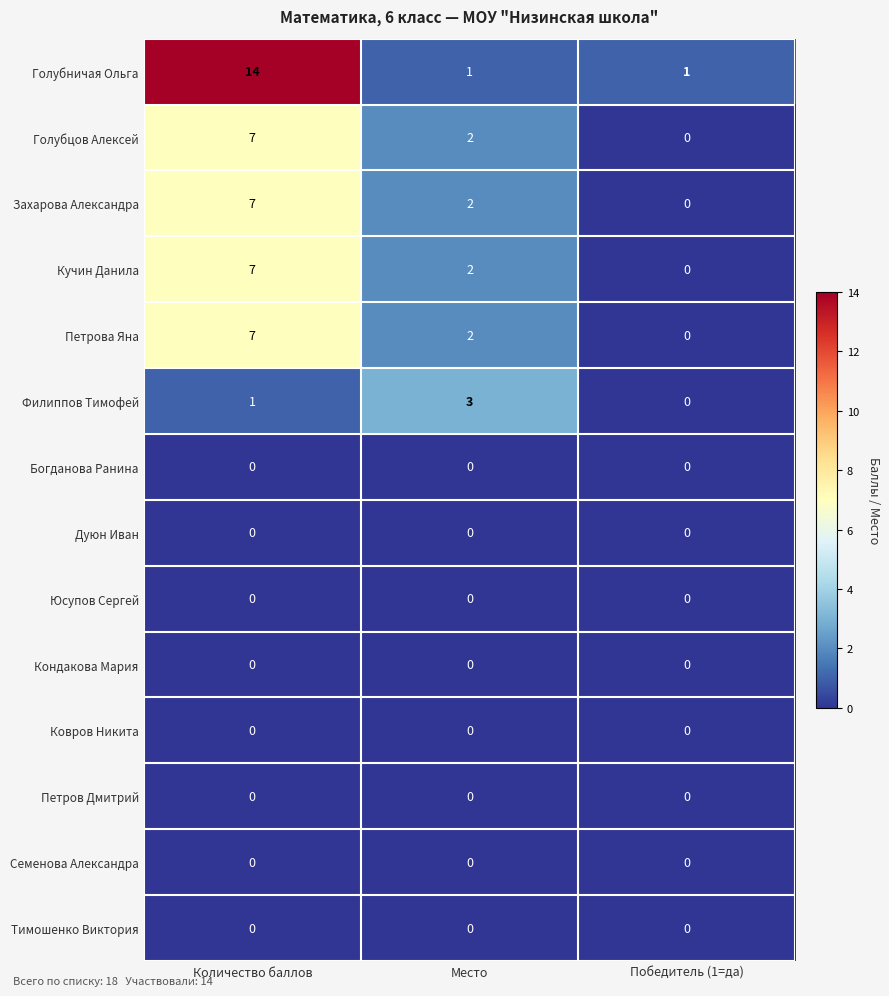

What is the spread (max minus min) of values at Количество баллов?

14